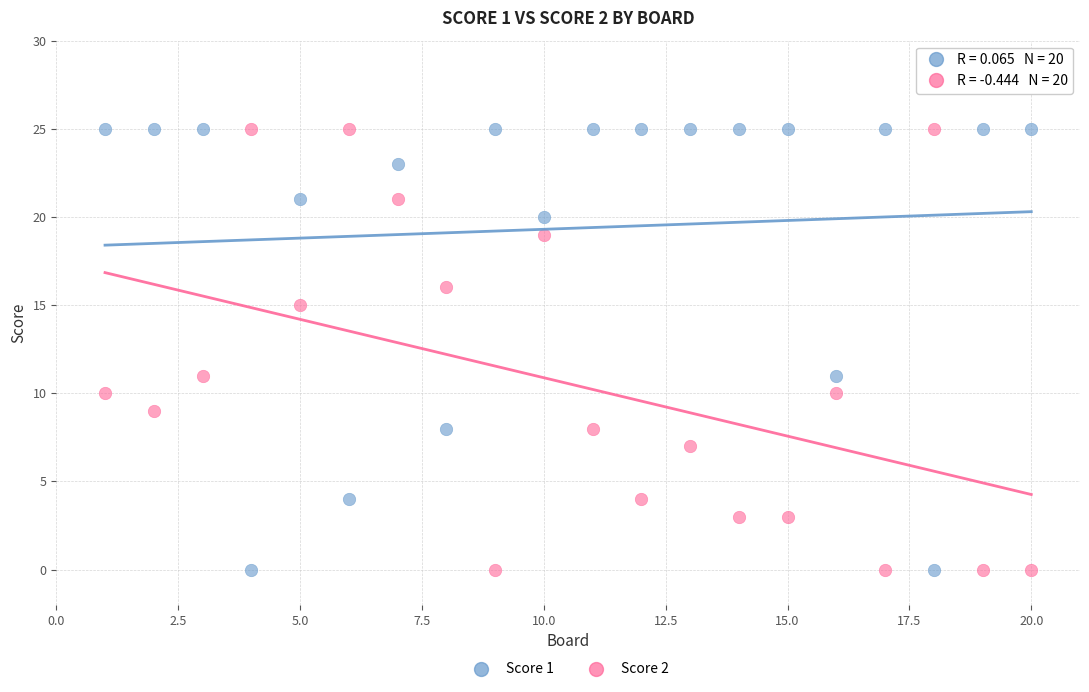

What is the X range (max minus min) for the scatter plot?

19